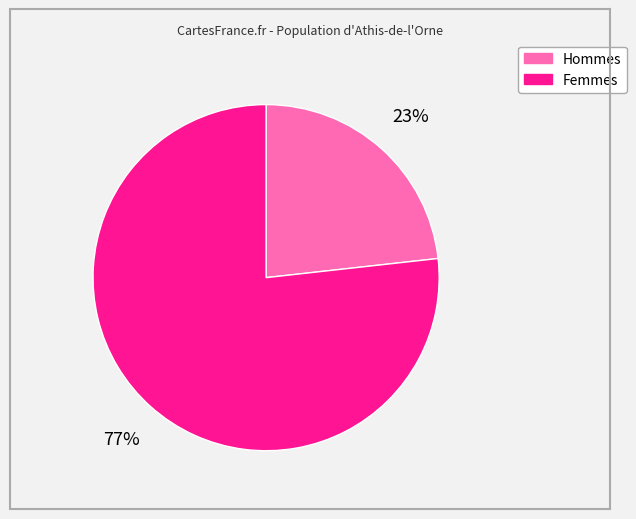

Is there a majority slice in this chart?

Yes